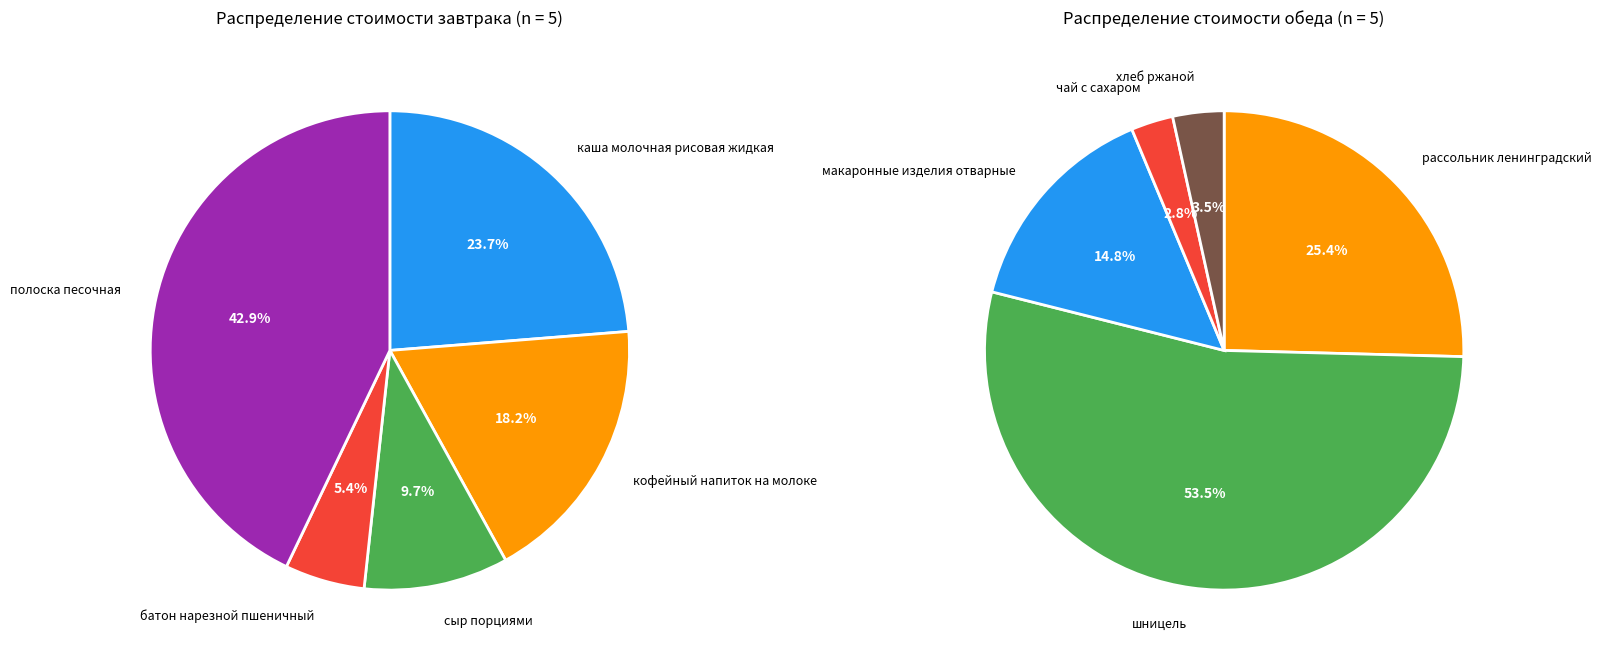

True or false: сыр порциями accounts for 10% of the total.

True